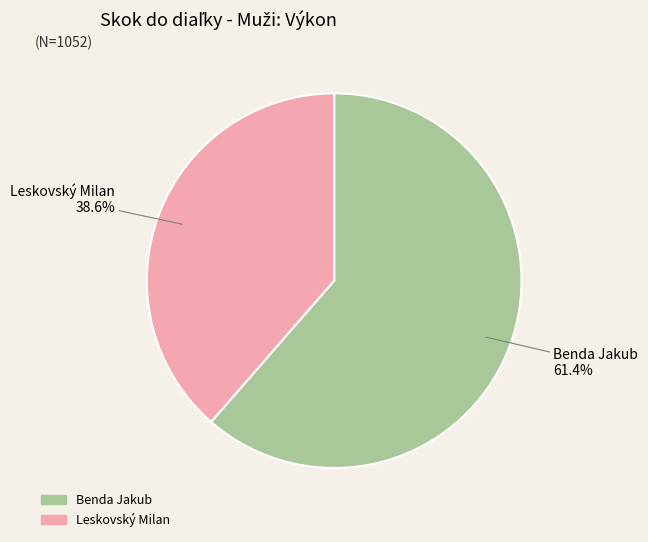

Which slice is the smallest?

Leskovský Milan